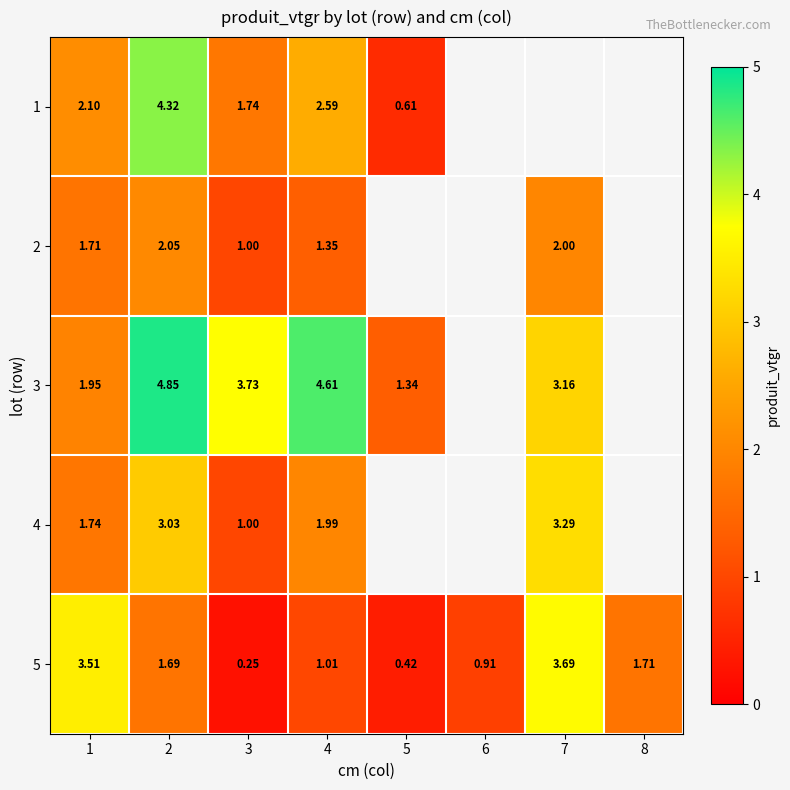

At which label does 5 first exceed 1?

1